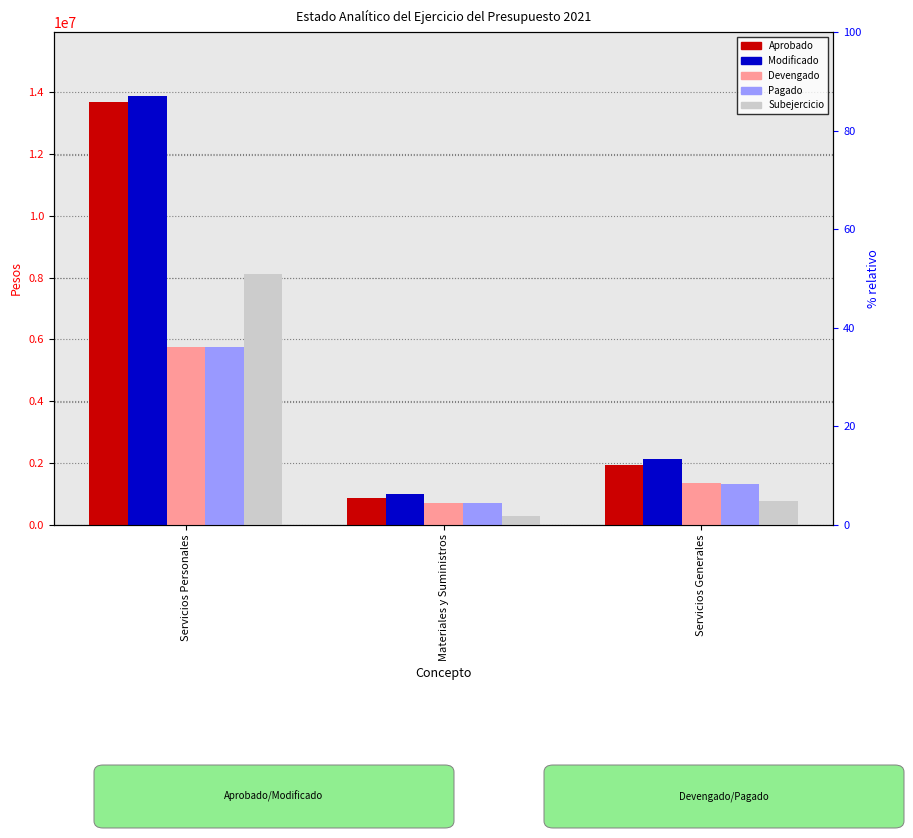

How many series are shown in this chart?

5